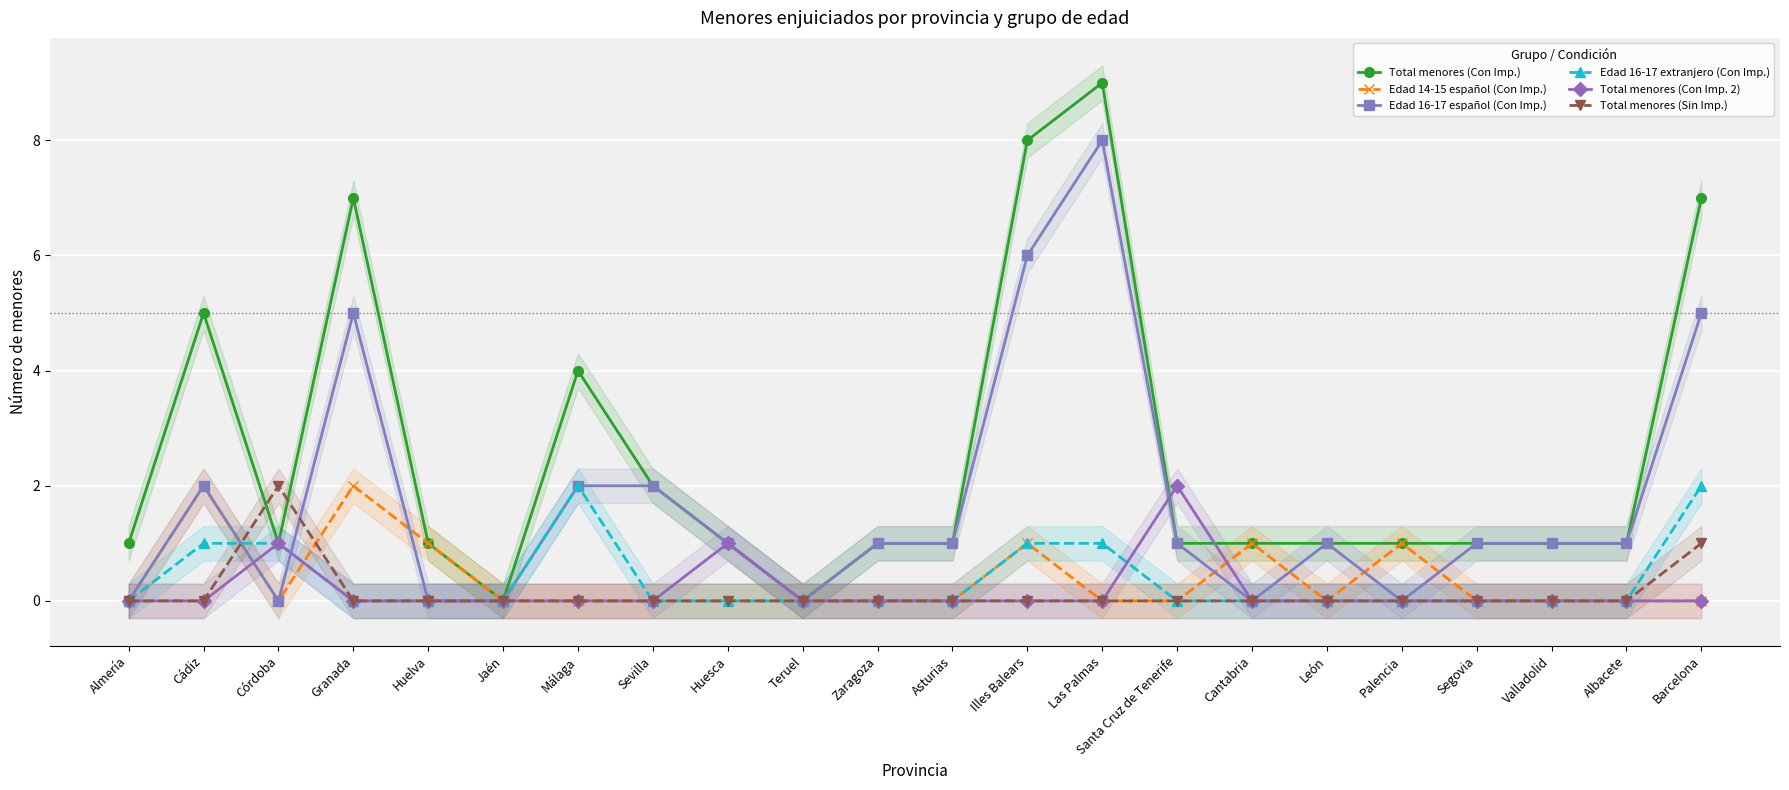

Where is the first local maximum for Total menores (Con Imp. 2)?

Córdoba